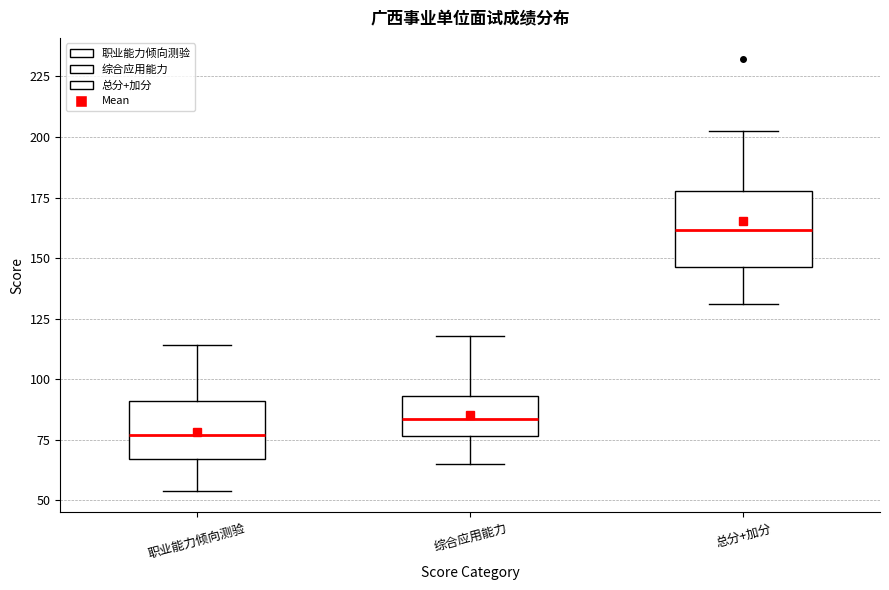

Which box's median line is the highest?

总分+加分